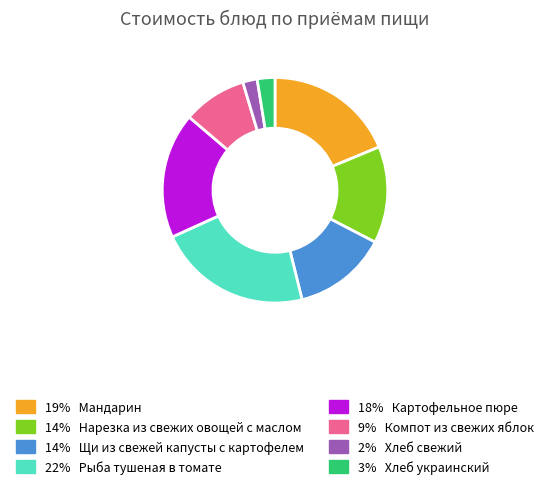

Is there any slice that represents more than half of the pie?

No